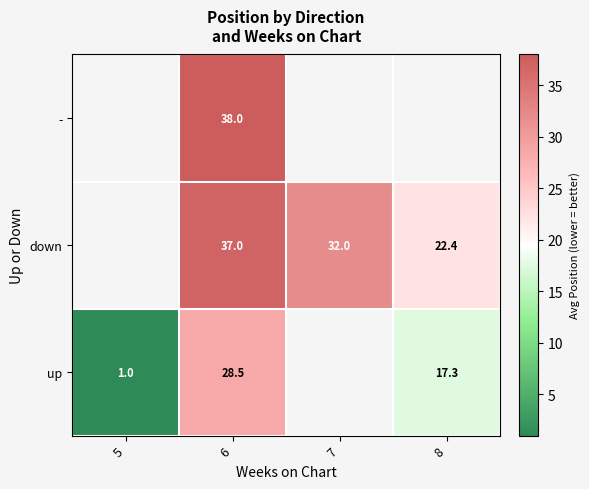

Rank the series at 6 from lowest to highest value.

up, down, -